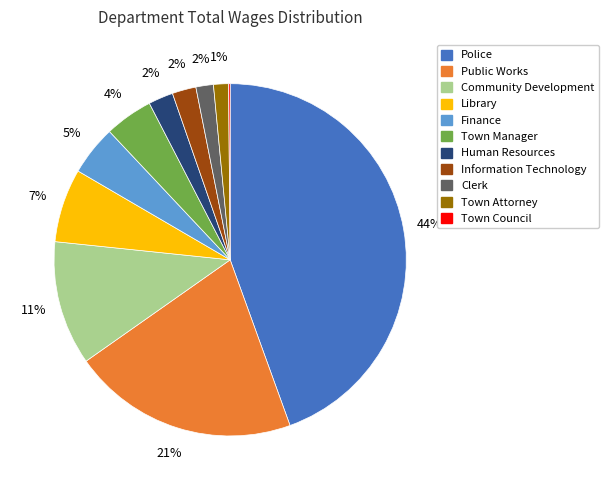

What is the ratio of the value at Human Resources to the value at Information Technology?

1.0